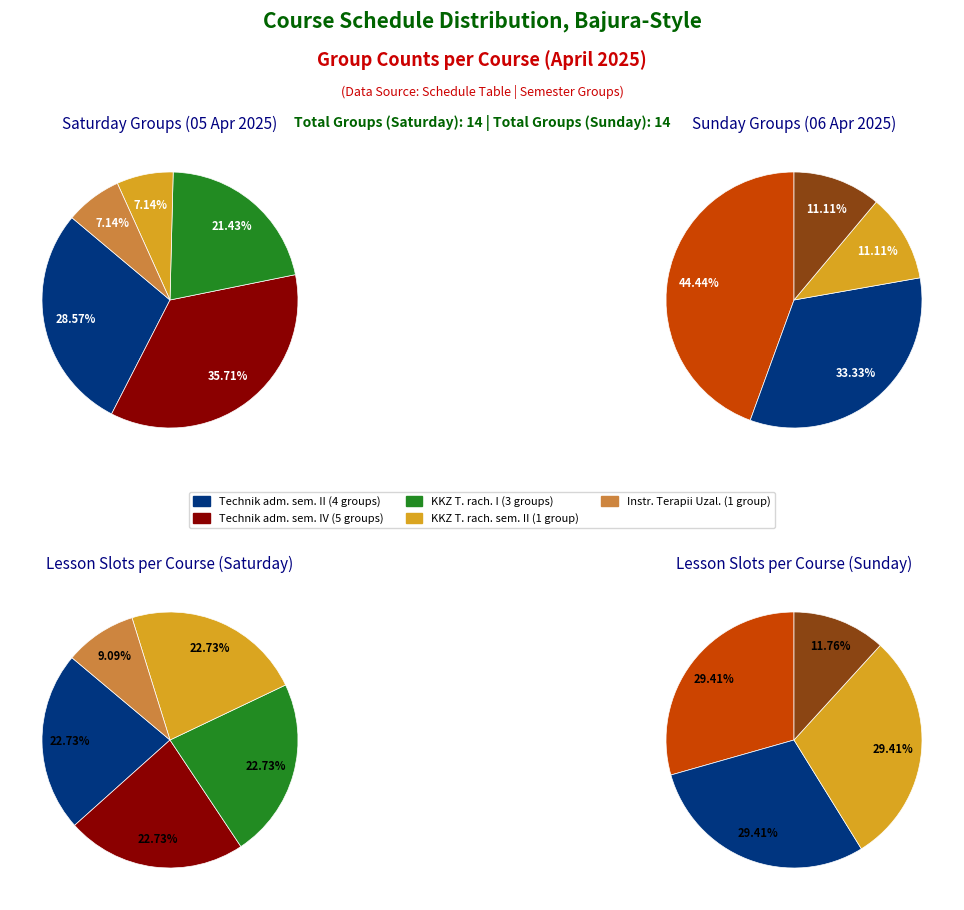

True or false: Technik administracji sem. IV accounts for 36% of the total.

True